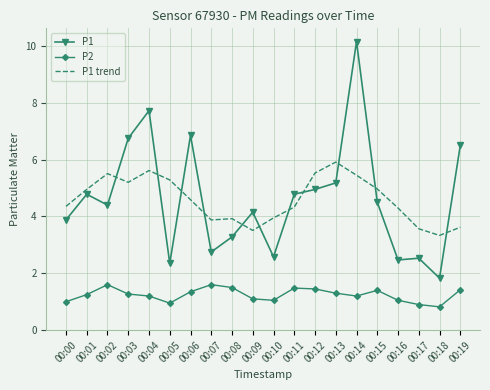

Is it true that P2 equals 0.5 at 00:05?

False